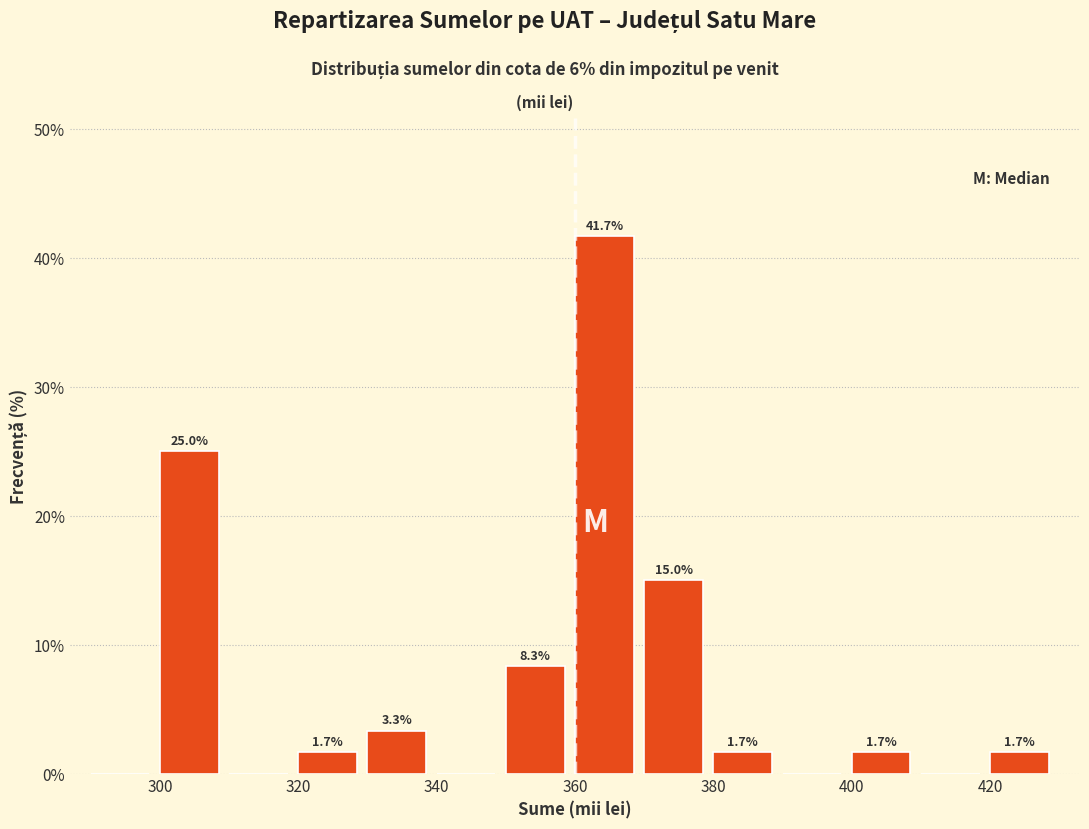

Over which range of the x-axis is the bar tallest?

360 to 370